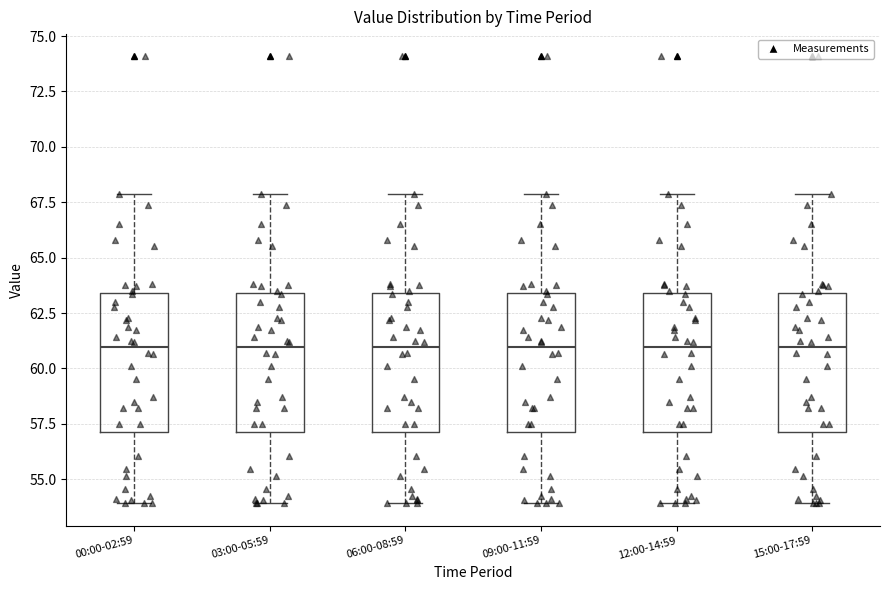

Where is the lower edge of the box for 03:00-05:59 on the y-axis? The values are not printed on the chart, so give them approximately, as read against the axis.

57.0